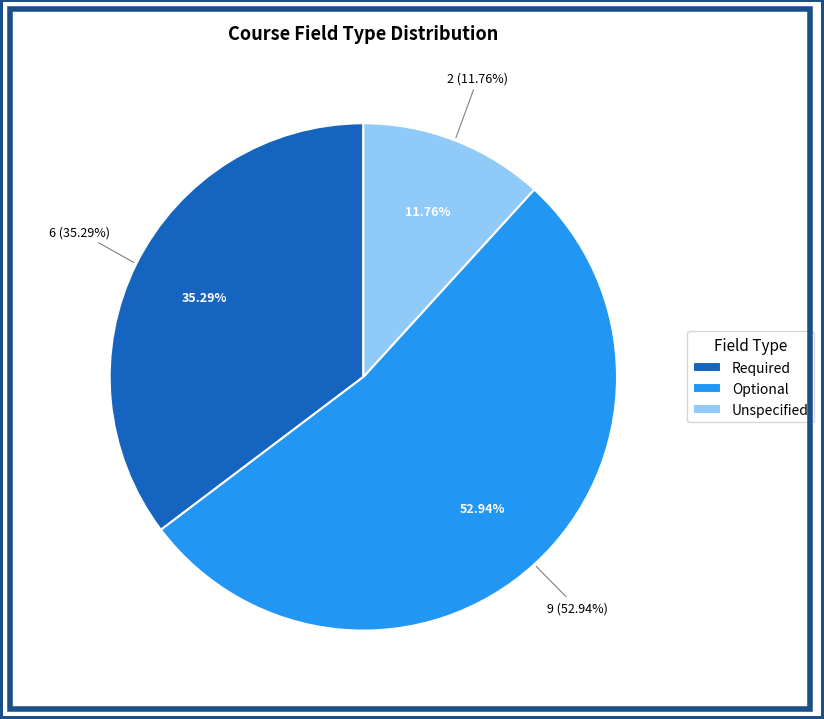

What percentage do Optional and  together represent?

64.7%